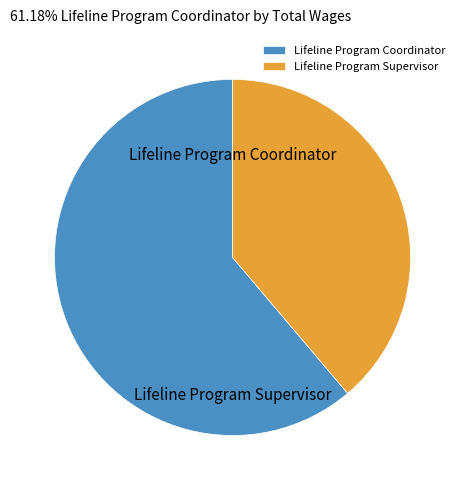

Does Lifeline Program Supervisor account for over 50% of the chart?

No